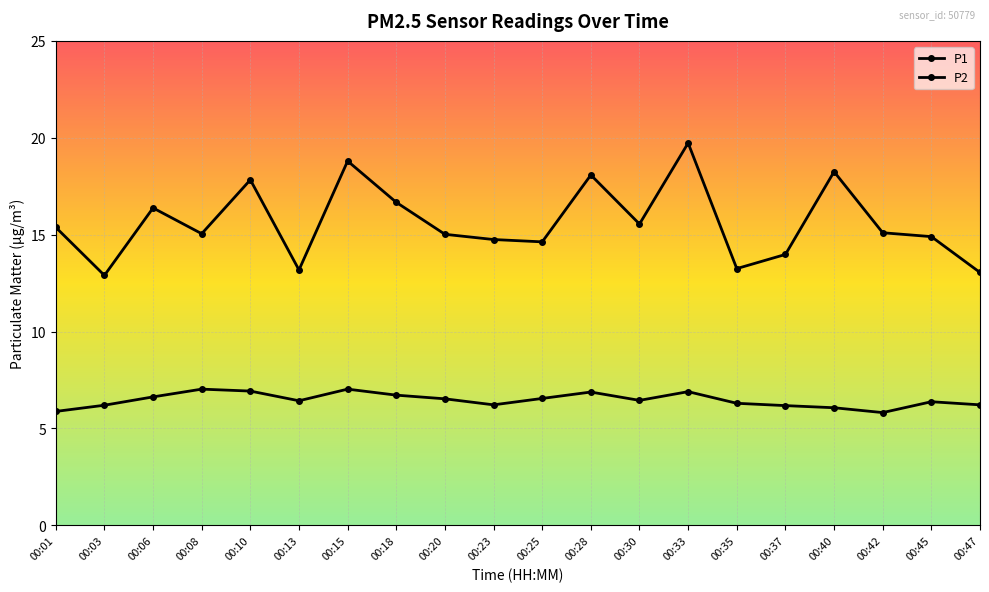

Which series has the widest spread of values?

P1